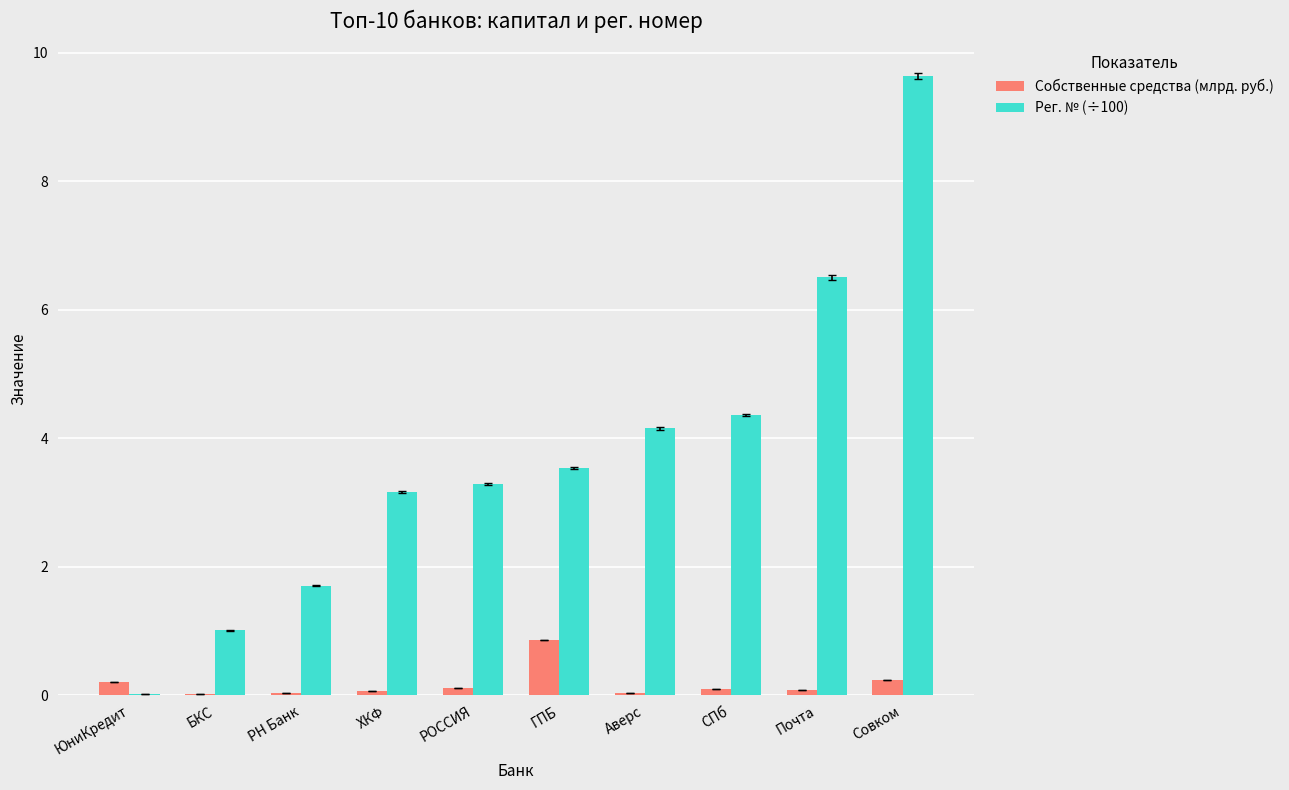

Read the Рег. № (÷100) value at Совком.

9.6